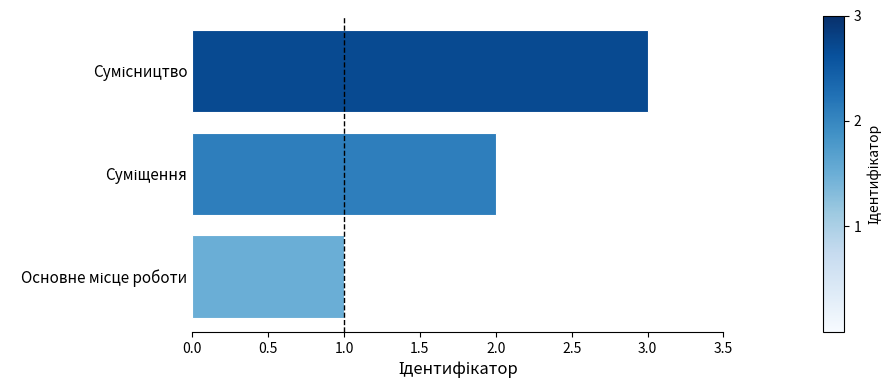

What is the greatest value displayed?

3